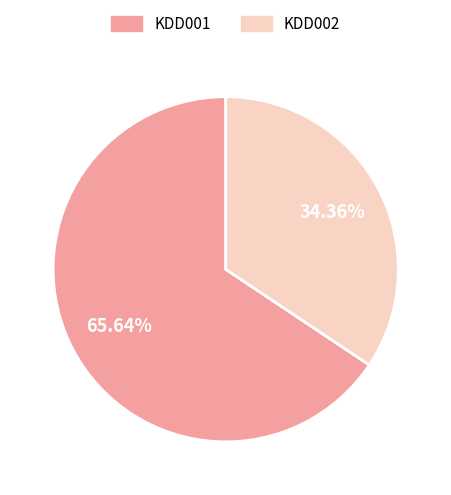

What is the total percentage of KDD002 and KDD001?

100.0%